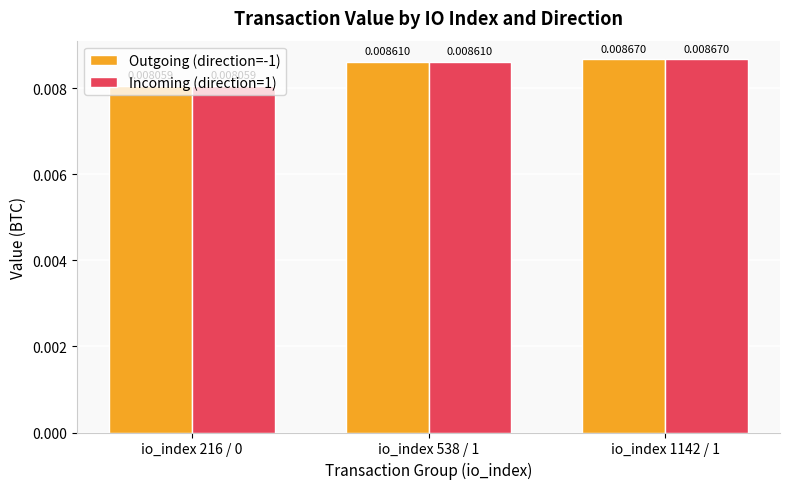

At how many categories does at least one series exceed 0?

3